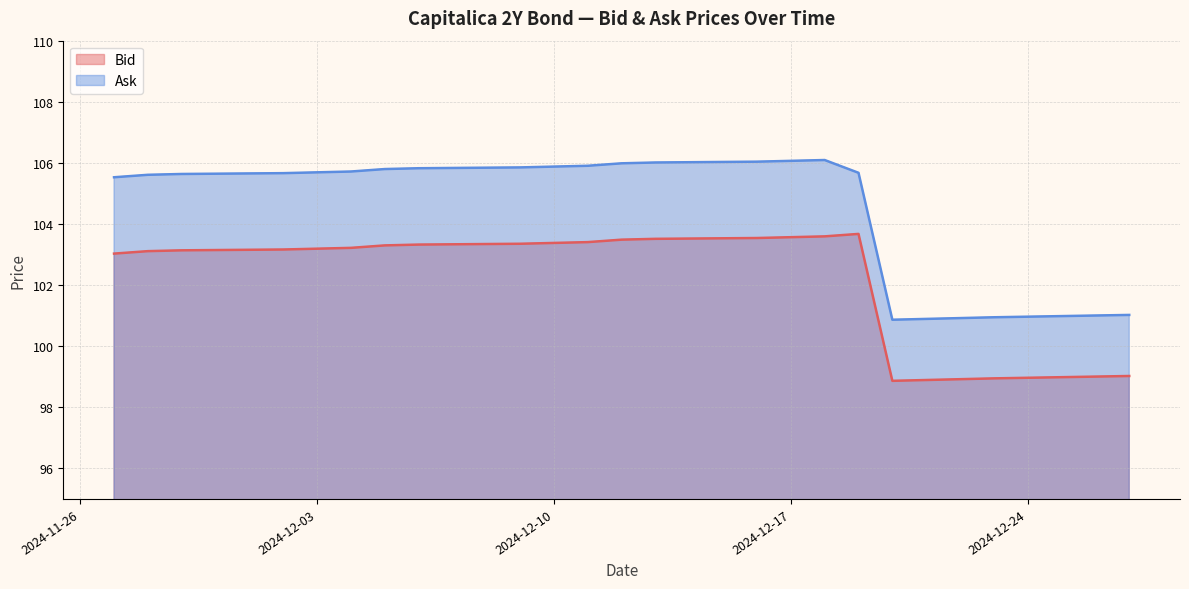

What are all the series names shown in the legend?

Bid, Ask